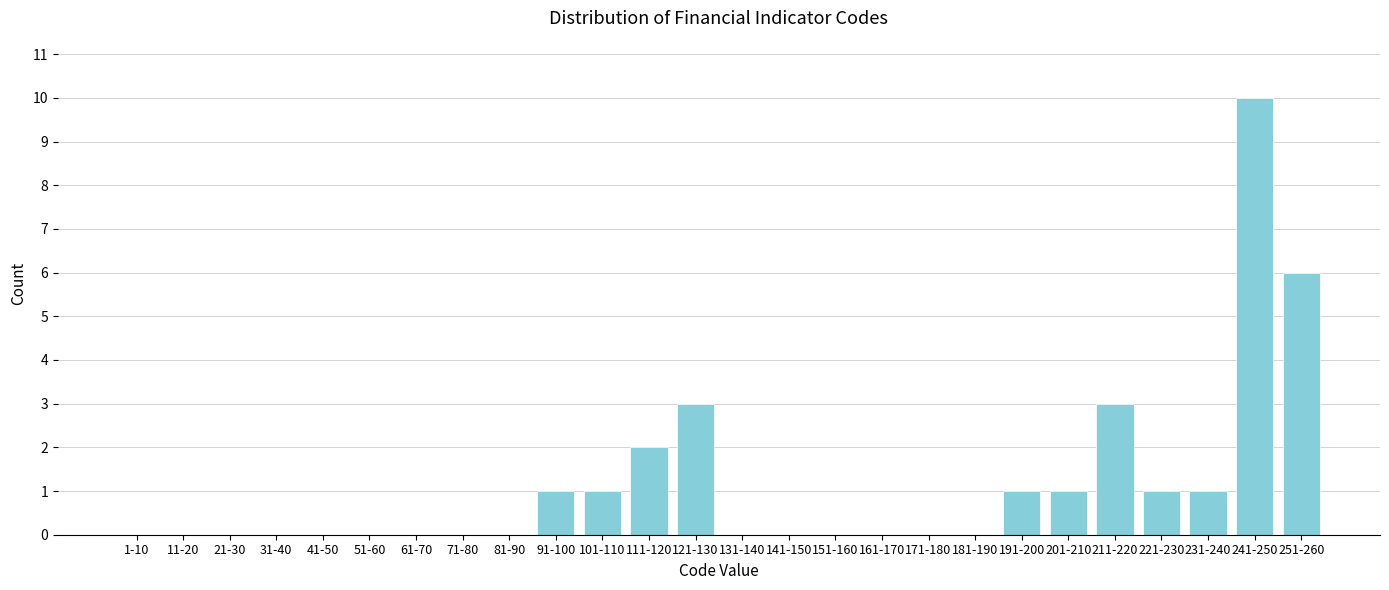

Reading right to left, extract all data points from this chart.

251-260=6	241-250=10	231-240=1	221-230=1	211-220=3	201-210=1	191-200=1	181-190=0	171-180=0	161-170=0	151-160=0	141-150=0	131-140=0	121-130=3	111-120=2	101-110=1	91-100=1	81-90=0	71-80=0	61-70=0	51-60=0	41-50=0	31-40=0	21-30=0	11-20=0	1-10=0